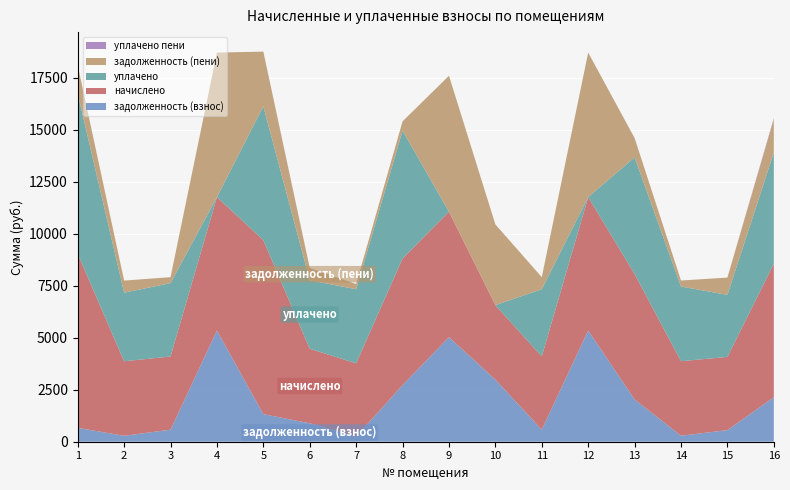

Reading left to right, transcribe all the data shown in this chart.

задолженность (взнос): 667.0	285.2	578.2	5343.0	1326.1	887.0	248.1	2720.3	5024.5	2983.5	579.8	5343.0	2032.2	288.7	557.9	2137.2
начислено: 8361.6	3580.2	3517.8	6411.6	8361.6	3580.2	3517.8	6084.0	6029.4	3580.2	3517.8	6411.6	6029.4	3580.2	3517.8	6411.6
уплачено: 7695.4	3295.2	3526.1	0.0	6428.9	3291.1	3561.6	6143.1	0.0	0.0	3230.2	0.0	5603.4	3589.9	2979.9	5343.0
задолженность (пени): 1363.0	583.3	284.9	6945.9	2629.5	587.5	249.3	447.9	6531.9	3878.6	580.8	6945.9	928.5	288.6	831.0	1602.9
уплачено пени: 0.0	0.0	0.0	0.0	0.0	5.2	0.0	0.0	0.0	0.0	0.0	0.0	0.0	0.0	0.0	50.9